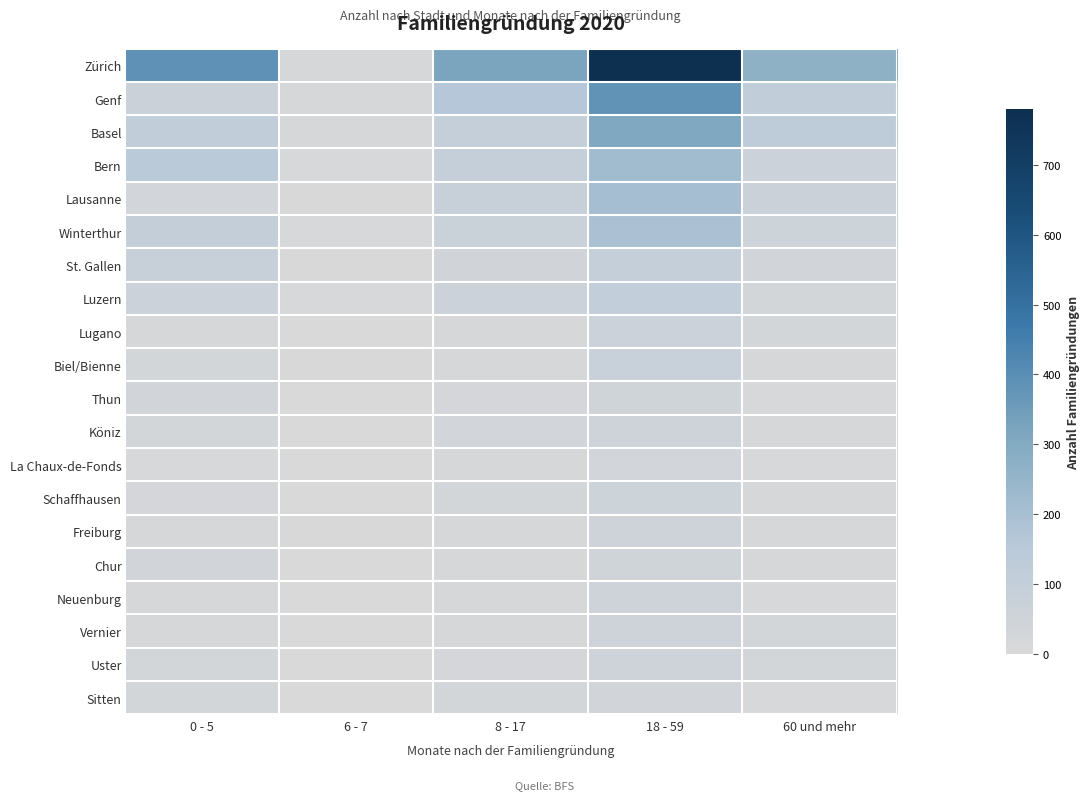

Rank the series at 18 - 59 from highest to lowest value.

Zürich, Genf, Basel, Bern, Lausanne, Winterthur, Luzern, St. Gallen, Biel/Bienne, Lugano, Schaffhausen, Köniz, Neuenburg, Freiburg, Vernier, Uster, Thun, Chur, Sitten, La Chaux-de-Fonds